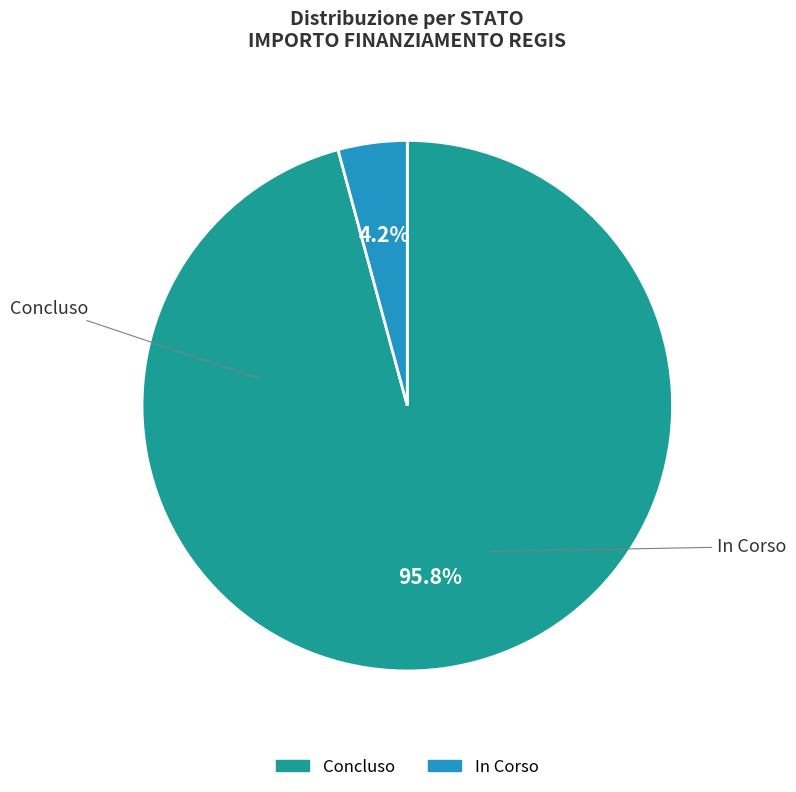

How many slices are in this pie chart?

2